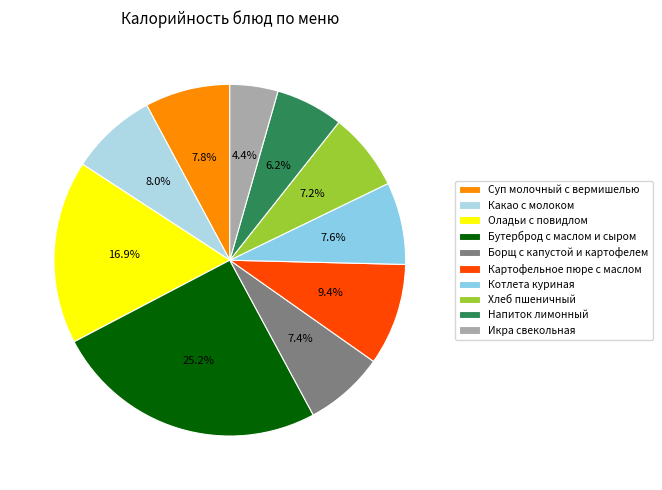

To the nearest percent, what percentage of the pie is Котлета куриная?

8%